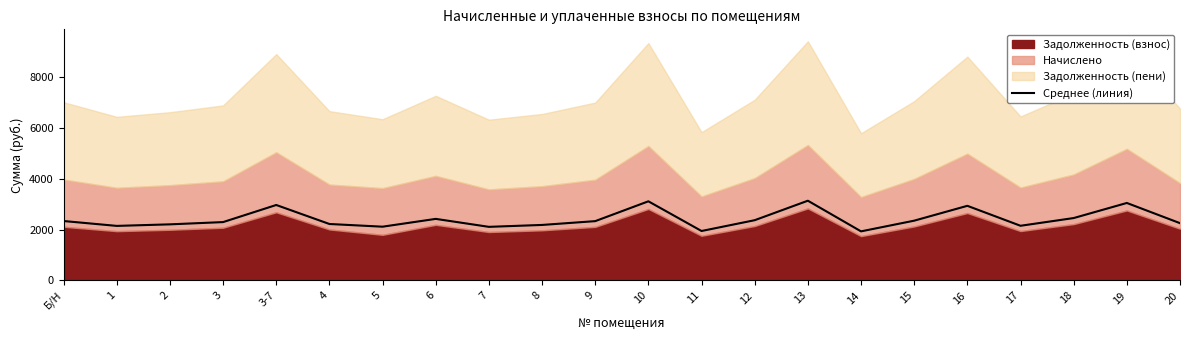

Which has a higher value, 20 or 10?

10